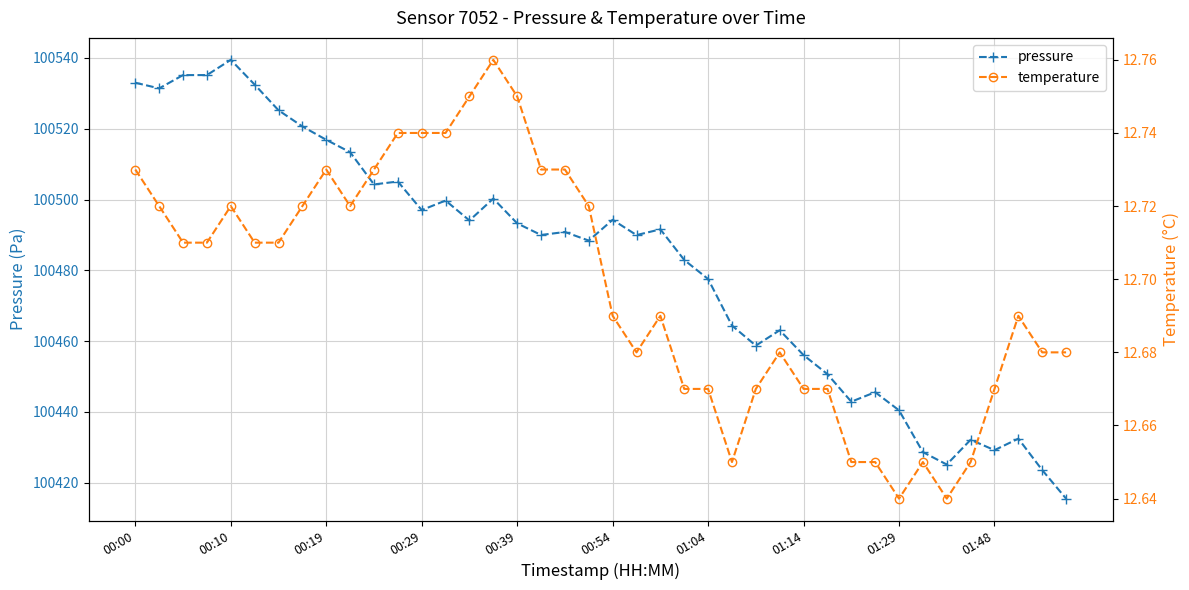

List the series in order of their peak value, highest first.

pressure, temperature